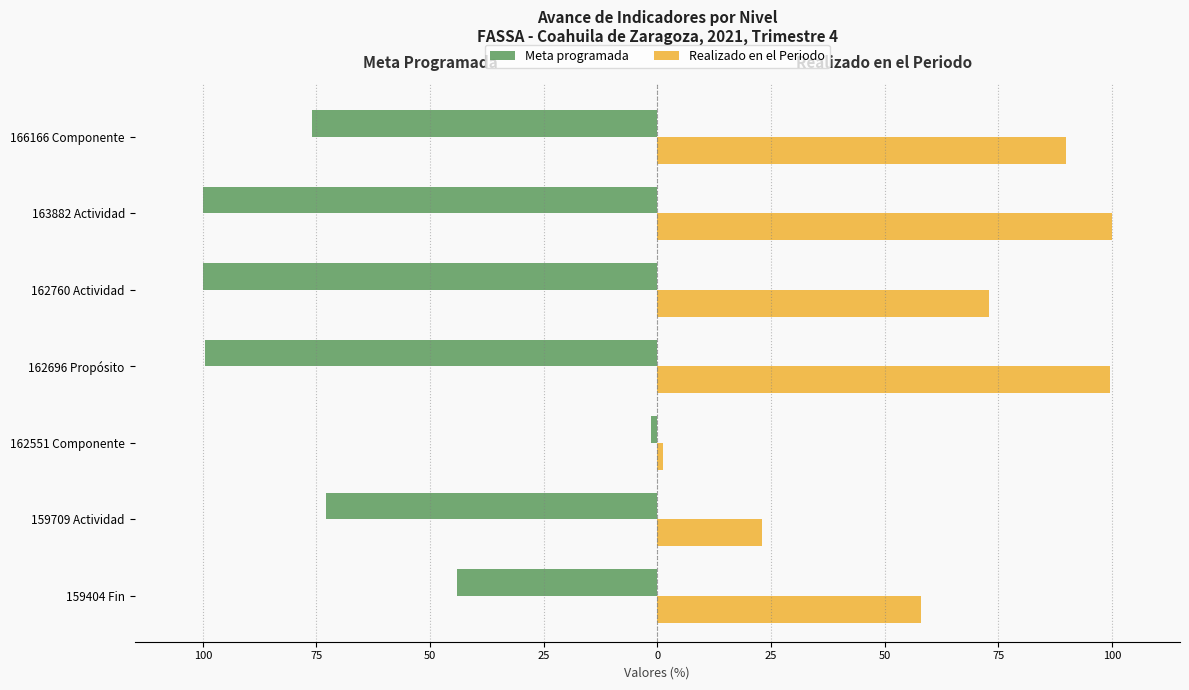

Reading left to right, extract all data points from this chart.

Meta programada: 100=-44.2	75=-72.9	50=-1.3	25=-99.6	0=-100.0	25=-100.0	50=-76.0
Realizado en el Periodo: 100=58.1	75=23.0	50=1.3	25=99.6	0=72.9	25=100.0	50=90.0